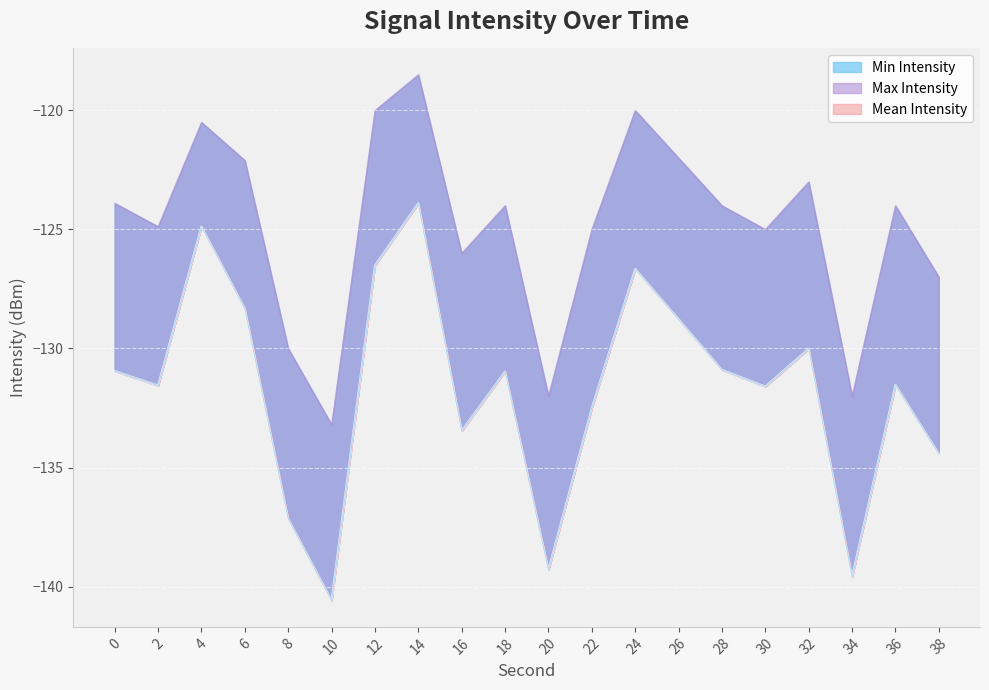

What value does the Min Intensity series have at 12?

-126.5